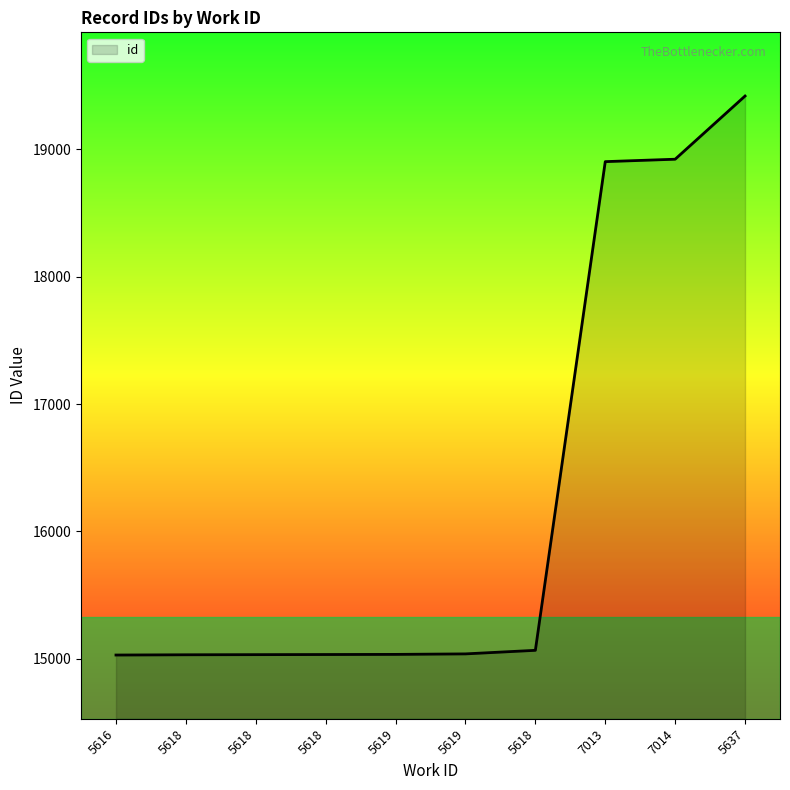

Count the number of data series in this chart.

1